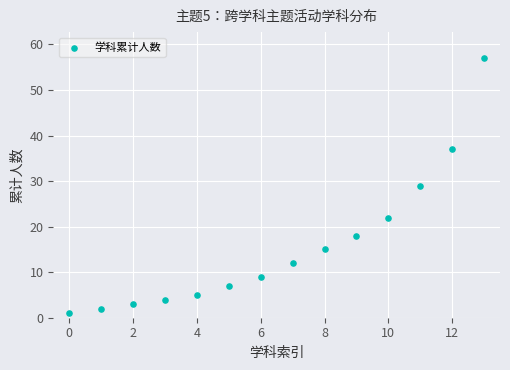

What is the range of Y values (max minus min)?

56